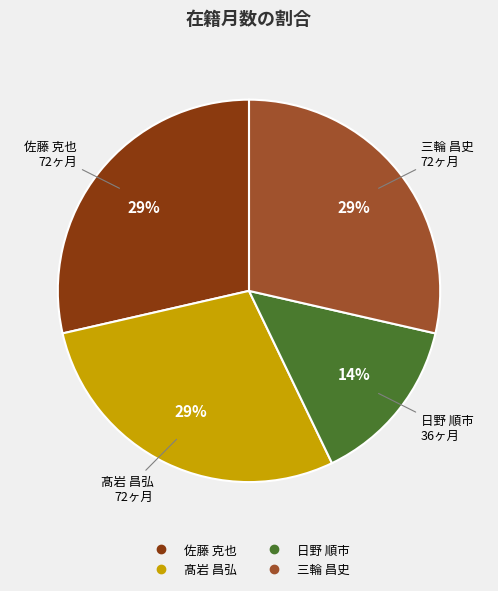

How many slices are in this pie chart?

4